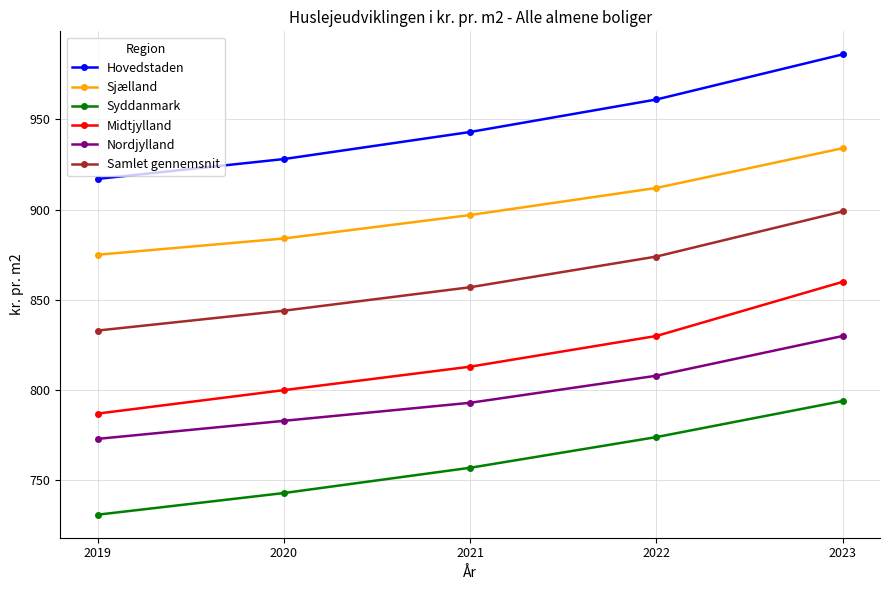

True or false: Sjælland and Syddanmark cross at least once.

False